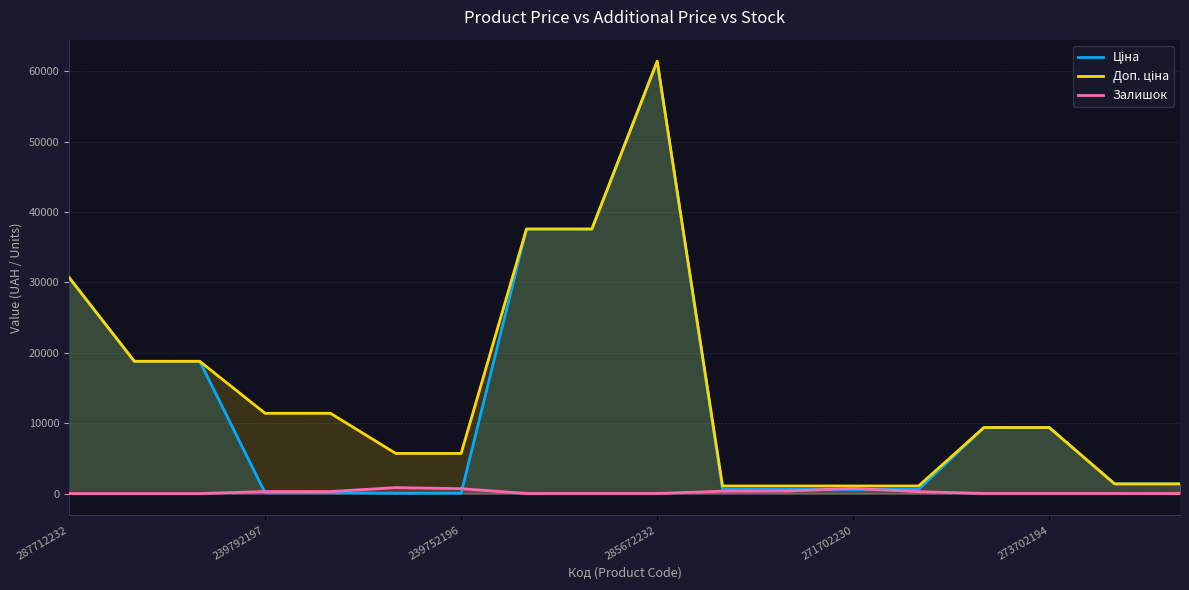

At which label does Доп. ціна reach its minimum?

10